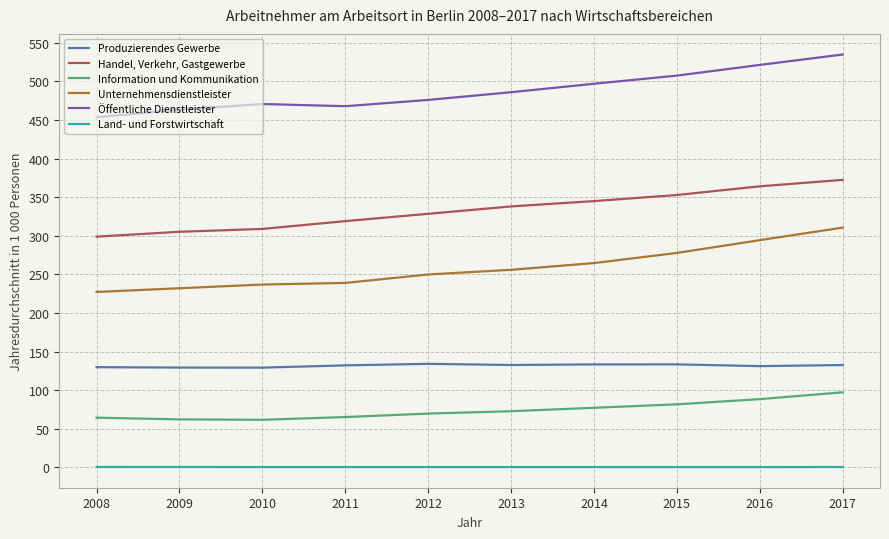

Rank the series by their maximum value, from lowest to highest.

Land- und Forstwirtschaft, Information und Kommunikation, Produzierendes Gewerbe, Unternehmensdienstleister, Handel, Verkehr, Gastgewerbe, Öffentliche Dienstleister